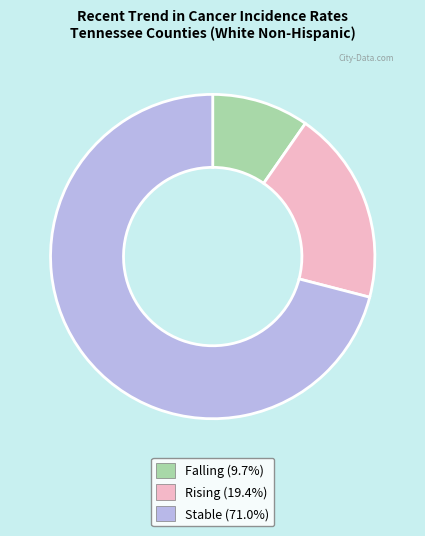

Does any single category account for the majority?

Yes